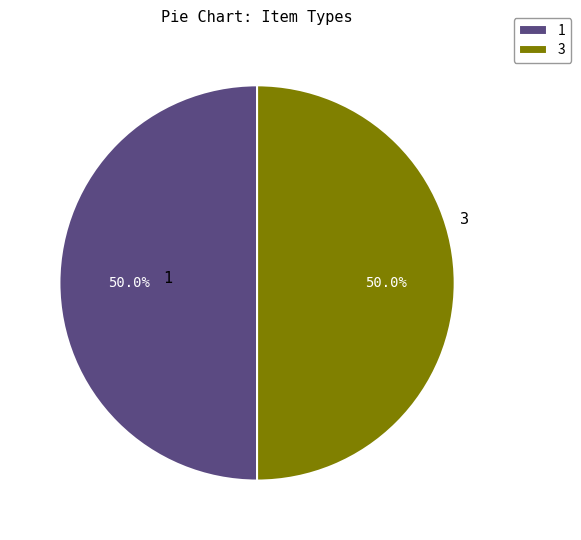

How many segments does this pie chart have?

2